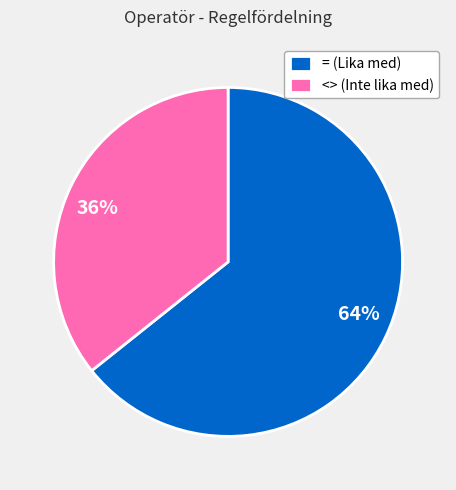

The <> slice represents 30% of the pie. True or false?

False